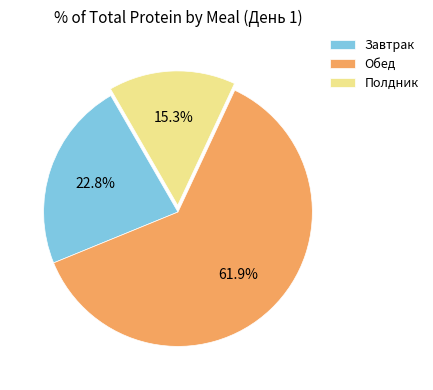

Approximately how many times larger is the value at Полдник compared to Завтрак?

0.7